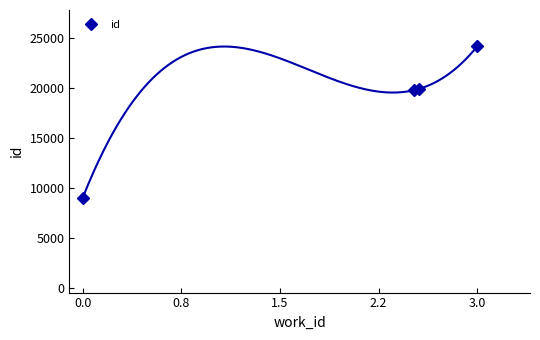

True or false: id has more than 2 points higher than both neighbors.

False